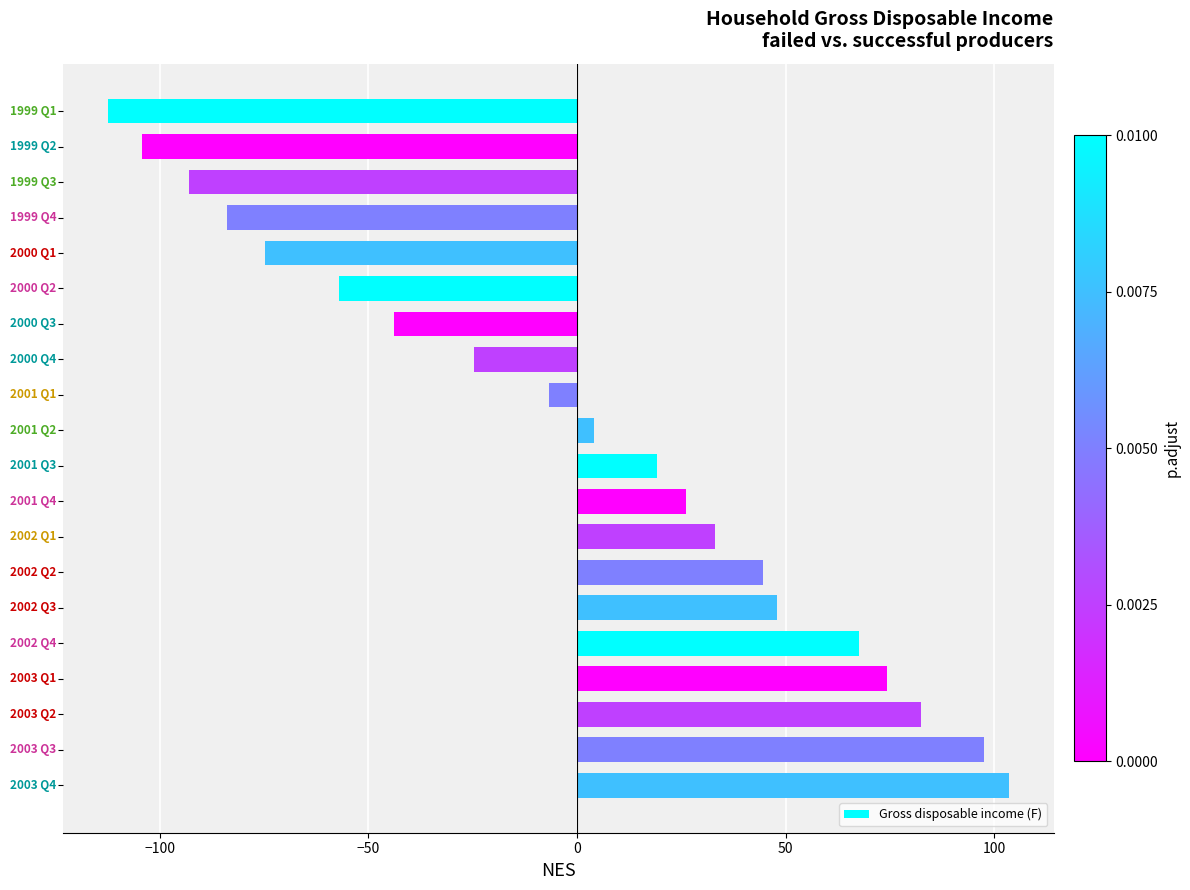

What is the difference between the maximum and minimum values?

215.9